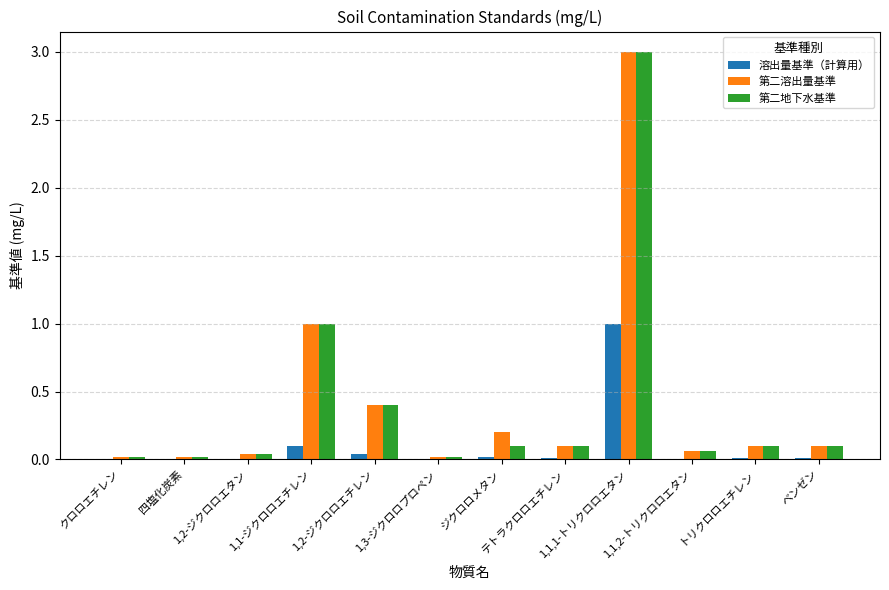

What is the highest value of the 第二溶出量基準 series?

3.0